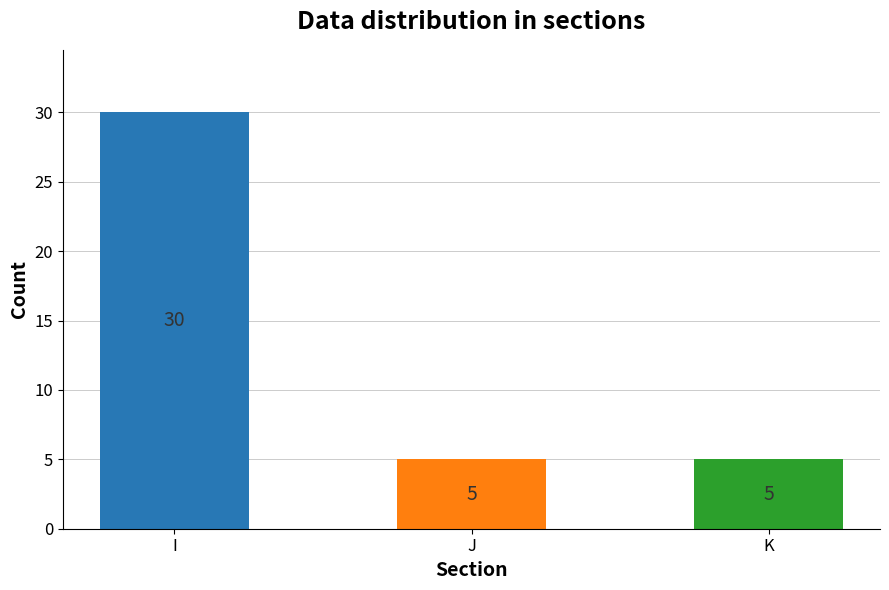

Approximately how many times larger is the value at I compared to K?

6.0